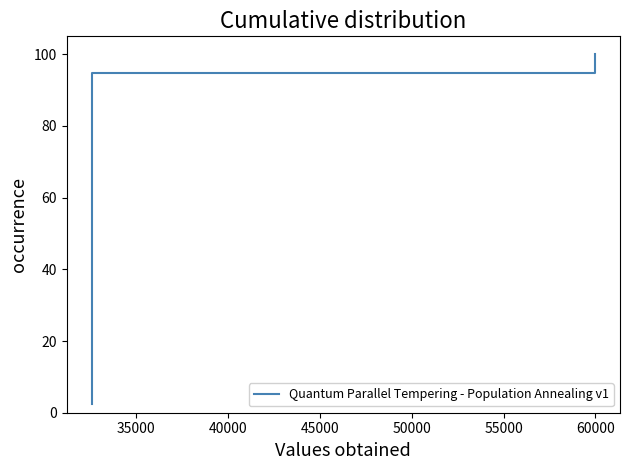

Reading left to right, list all the values displayed in this chart.

2.6	5.1	7.7	10.3	12.8	15.4	17.9	20.5	23.1	25.6	28.2	30.8	33.3	35.9	38.5	41.0	43.6	46.2	48.7	51.3	53.8	56.4	59.0	61.5	64.1	66.7	69.2	71.8	74.4	76.9	79.5	82.1	84.6	87.2	89.7	92.3	94.9	97.4	100.0